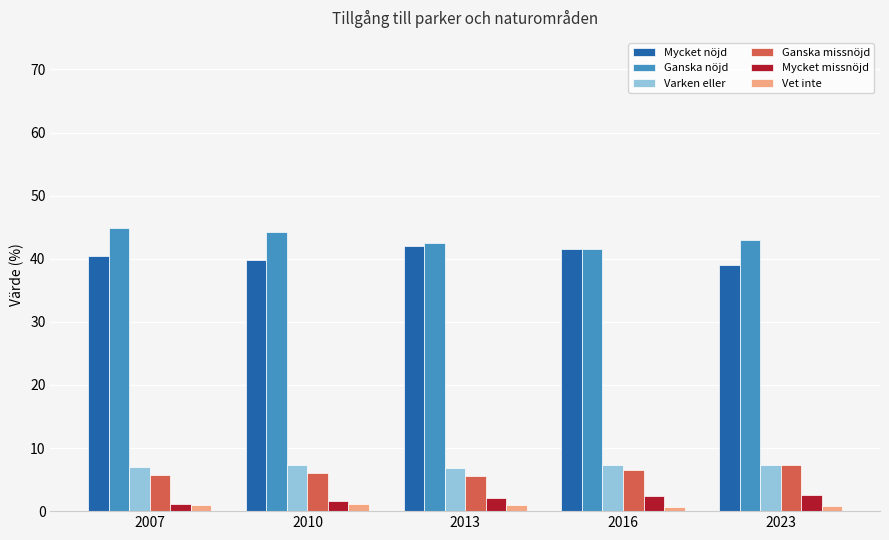

How many values in the Ganska nöjd series exceed 42?

4